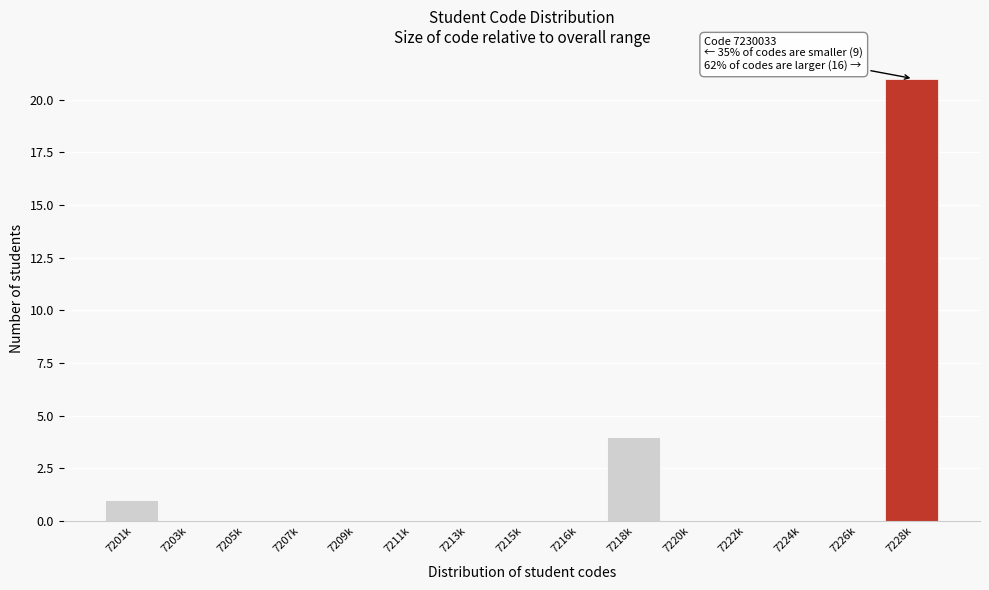

Reading right to left, list all the values displayed in this chart.

7228k=21	7226k=0	7224k=0	7222k=0	7220k=0	7218k=4	7216k=0	7215k=0	7213k=0	7211k=0	7209k=0	7207k=0	7205k=0	7203k=0	7201k=1